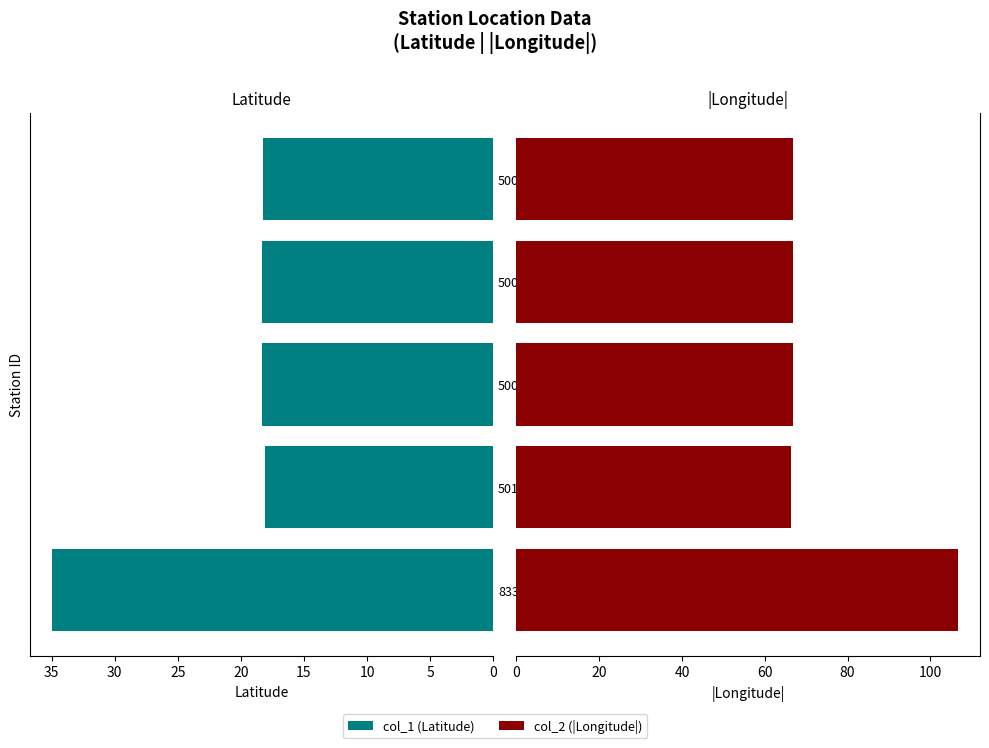

True or false: col_2 (|Longitude|) has a value of 66.7 at 50024950.

True